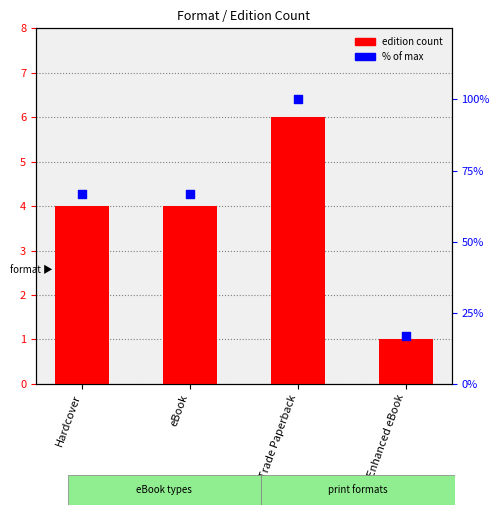

What is the total value across all series at eBook?

70.7